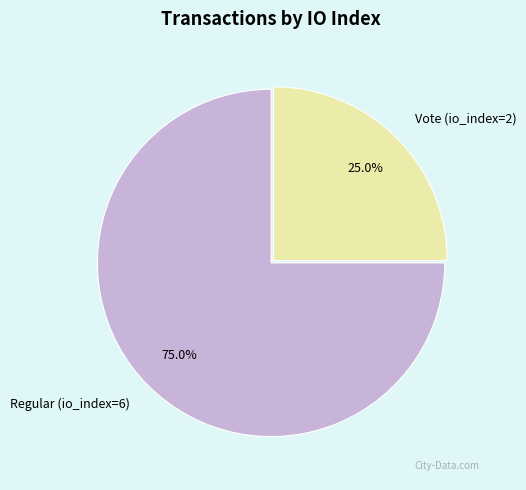

The Regular (io_index=6) slice represents 82% of the pie. True or false?

False